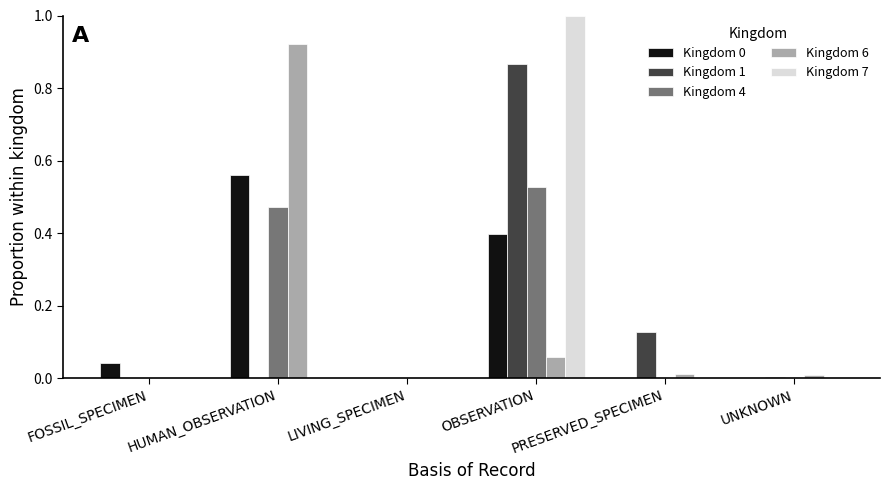

At which category is the sum across all series the highest?

OBSERVATION